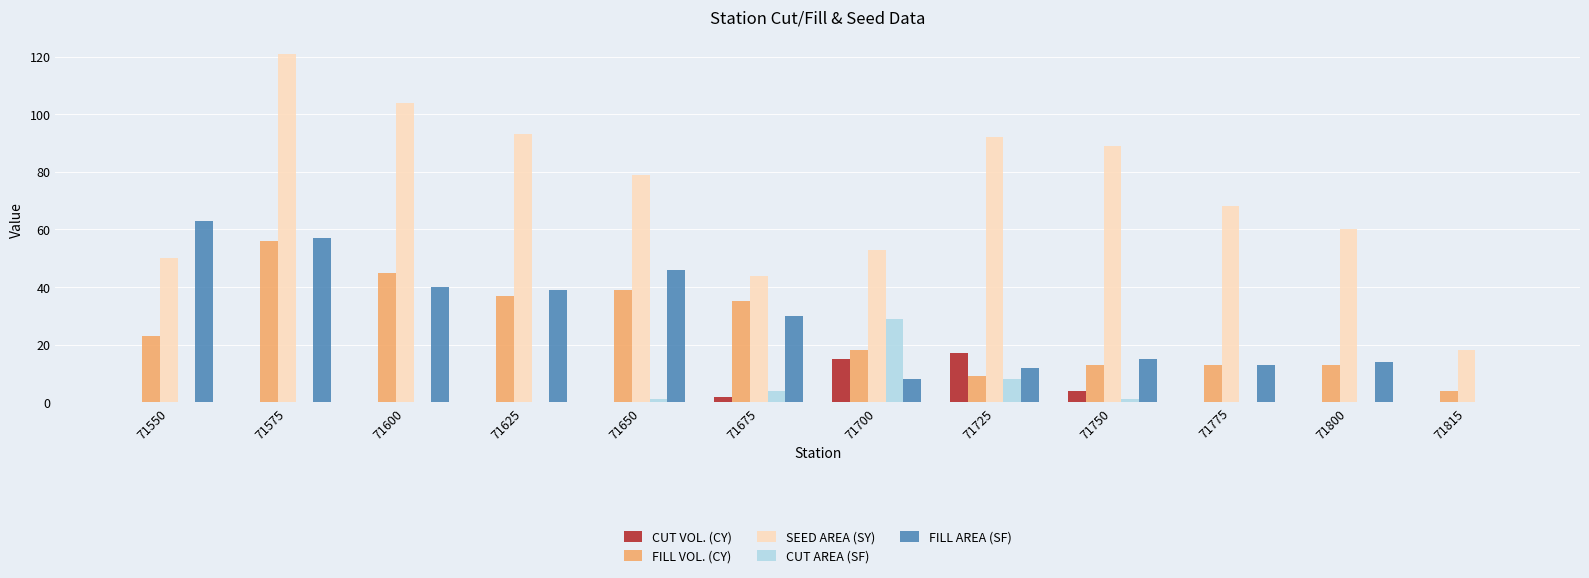

Which series has the largest total across all categories?

SEED AREA (SY)